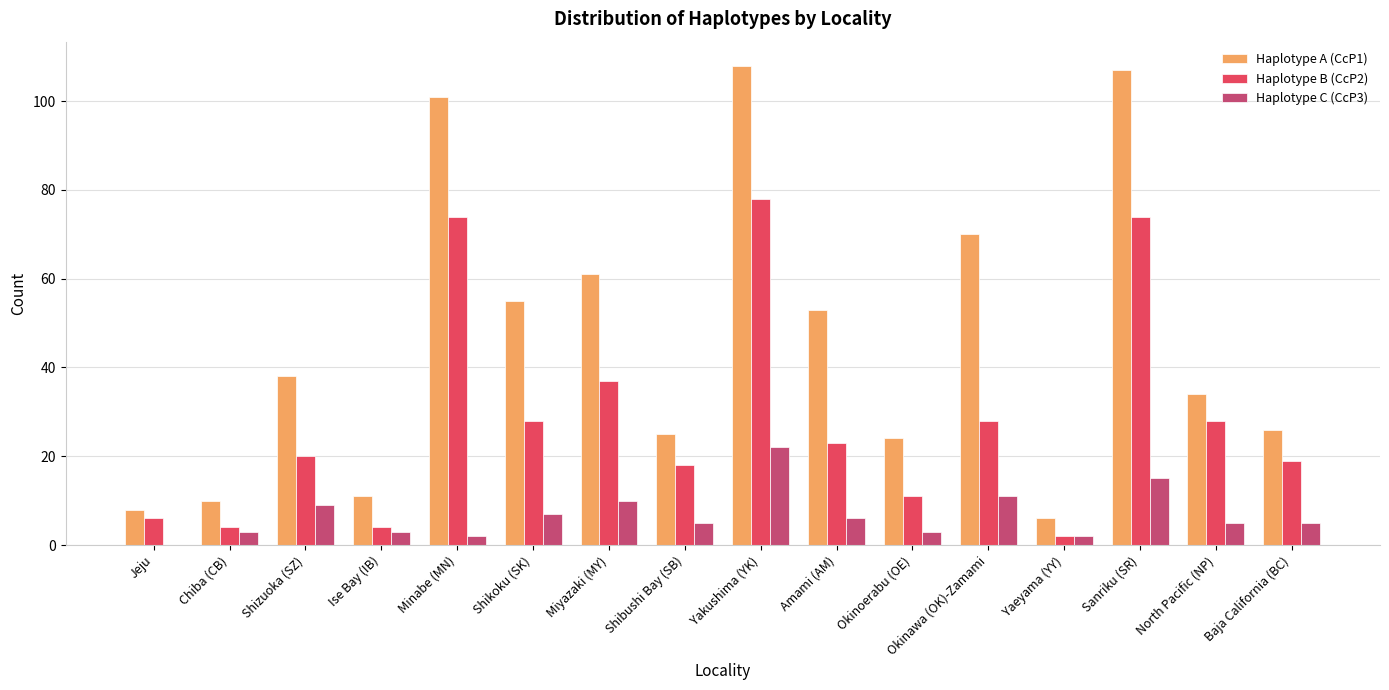

What is the total value across all series at Okinoerabu (OE)?

38